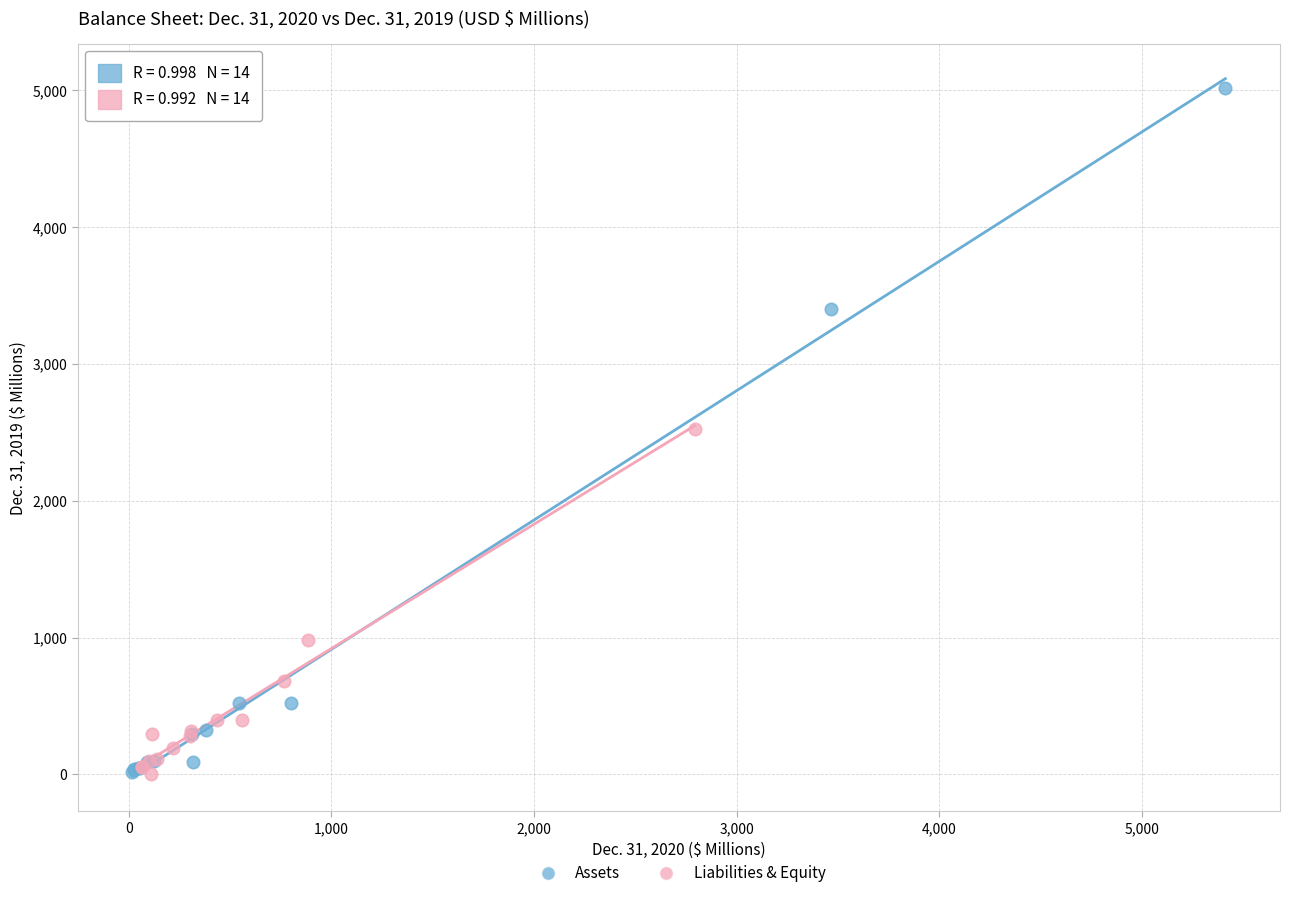

Which series reaches the maximum Y coordinate?

Assets